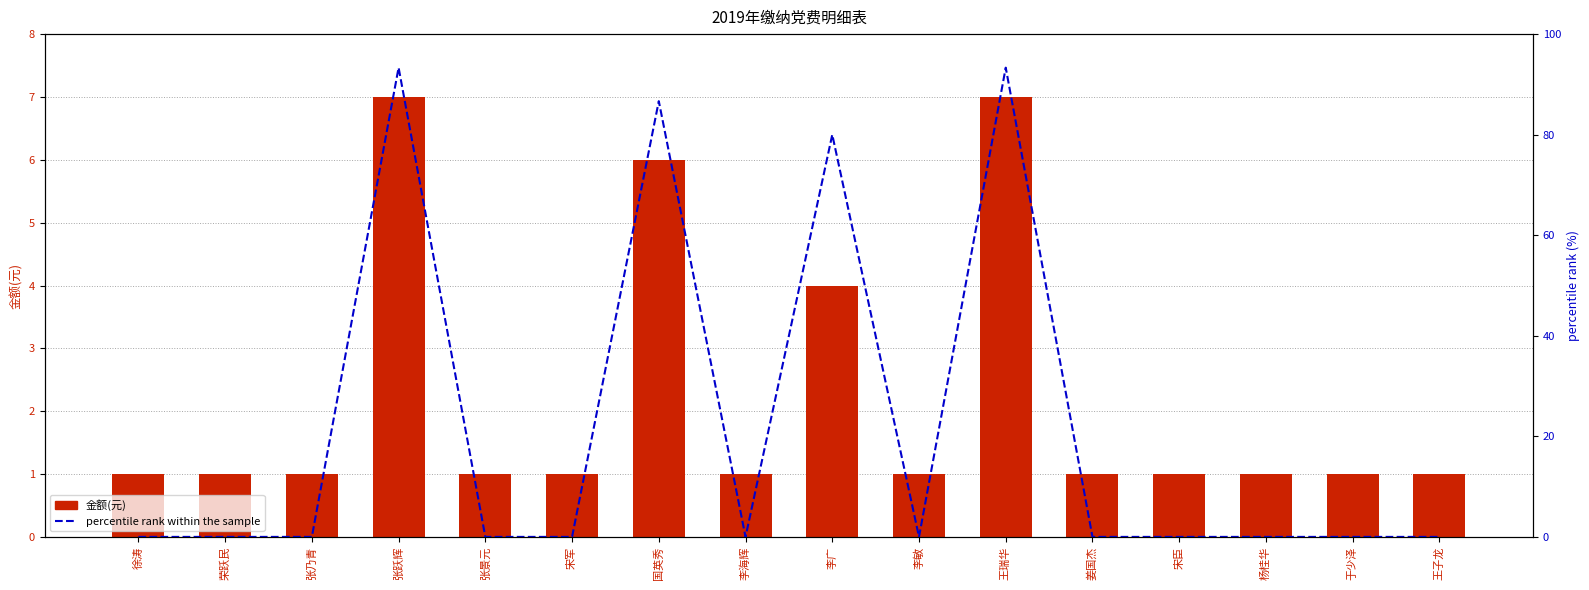

What is the total value across all series at 国英秀?

92.7